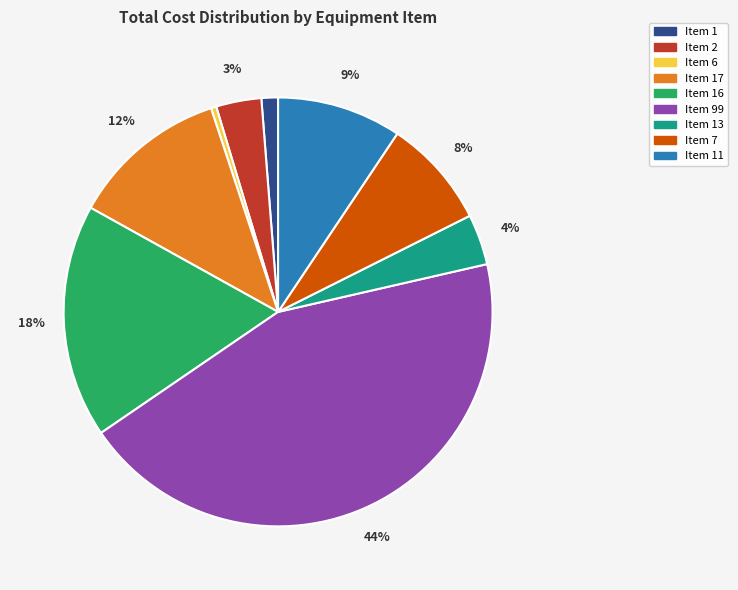

Combined, do Item 1 and Item 6 account for over 50%?

No